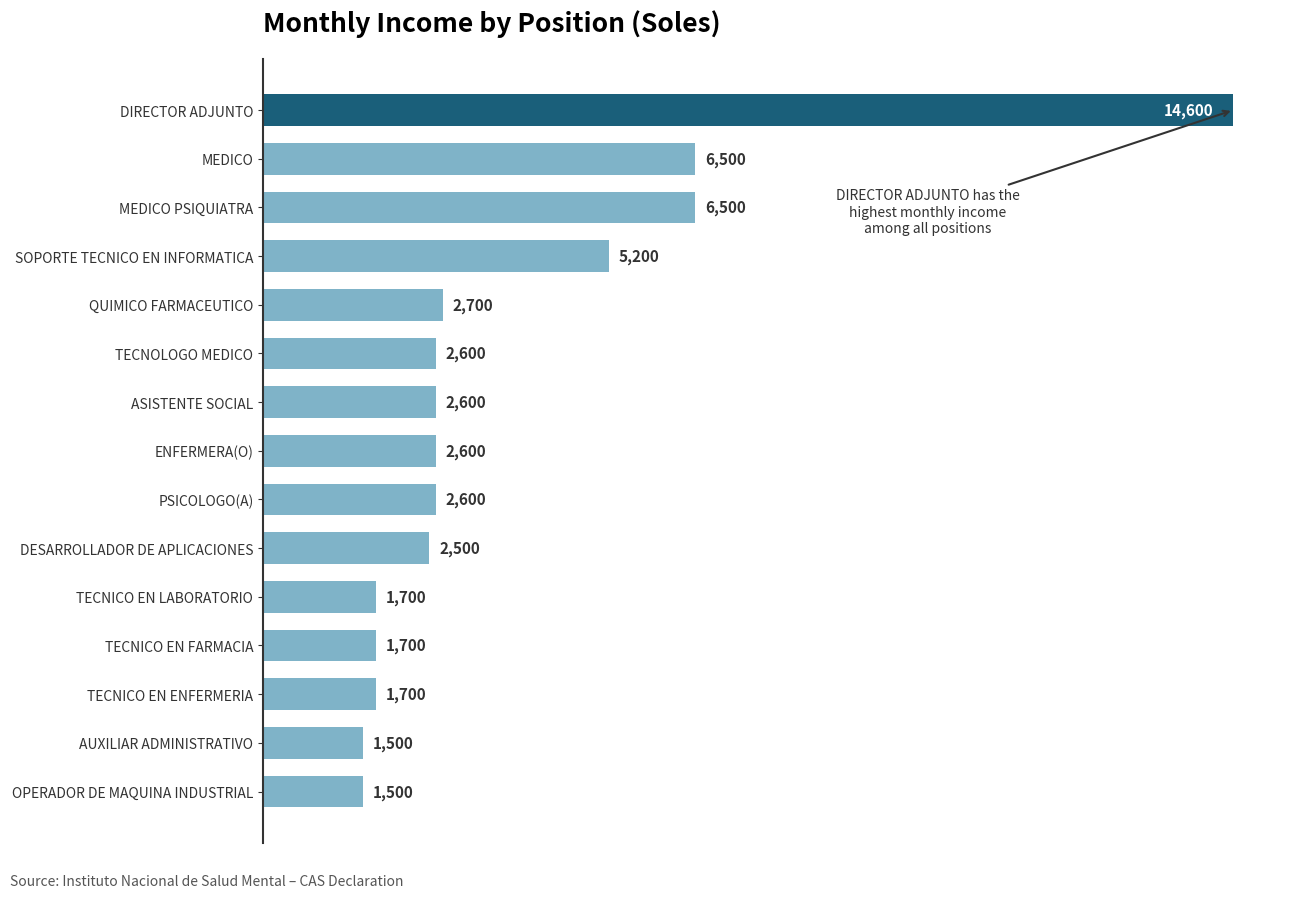

Reading top to bottom, list all the values displayed in this chart.

14600	6500	6500	5200	2700	2600	2600	2600	2600	2500	1700	1700	1700	1500	1500